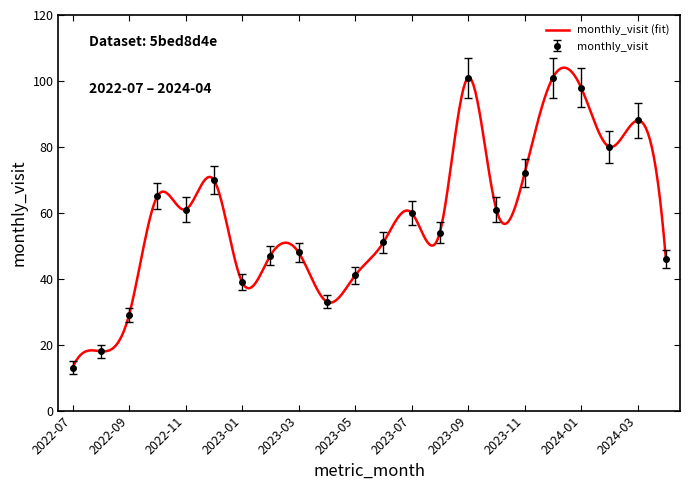

What is the label of the 16th point from the left?

2023-10